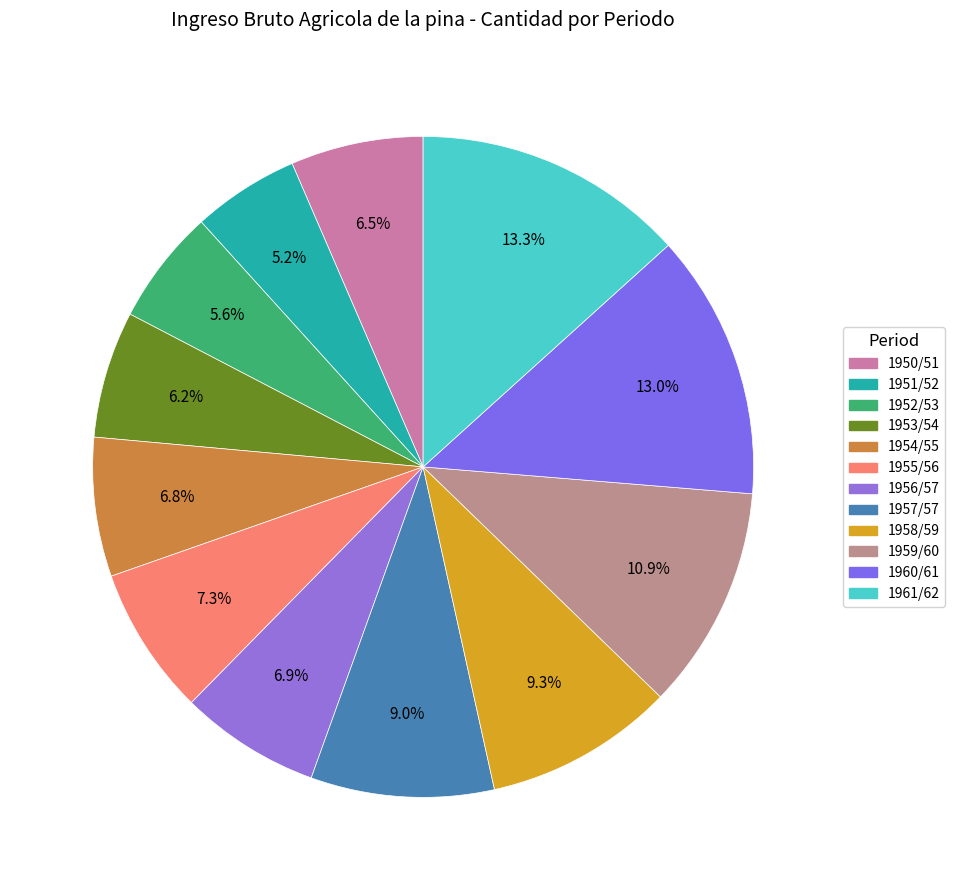

To the nearest percent, what percentage of the pie is 1952/53?

6%